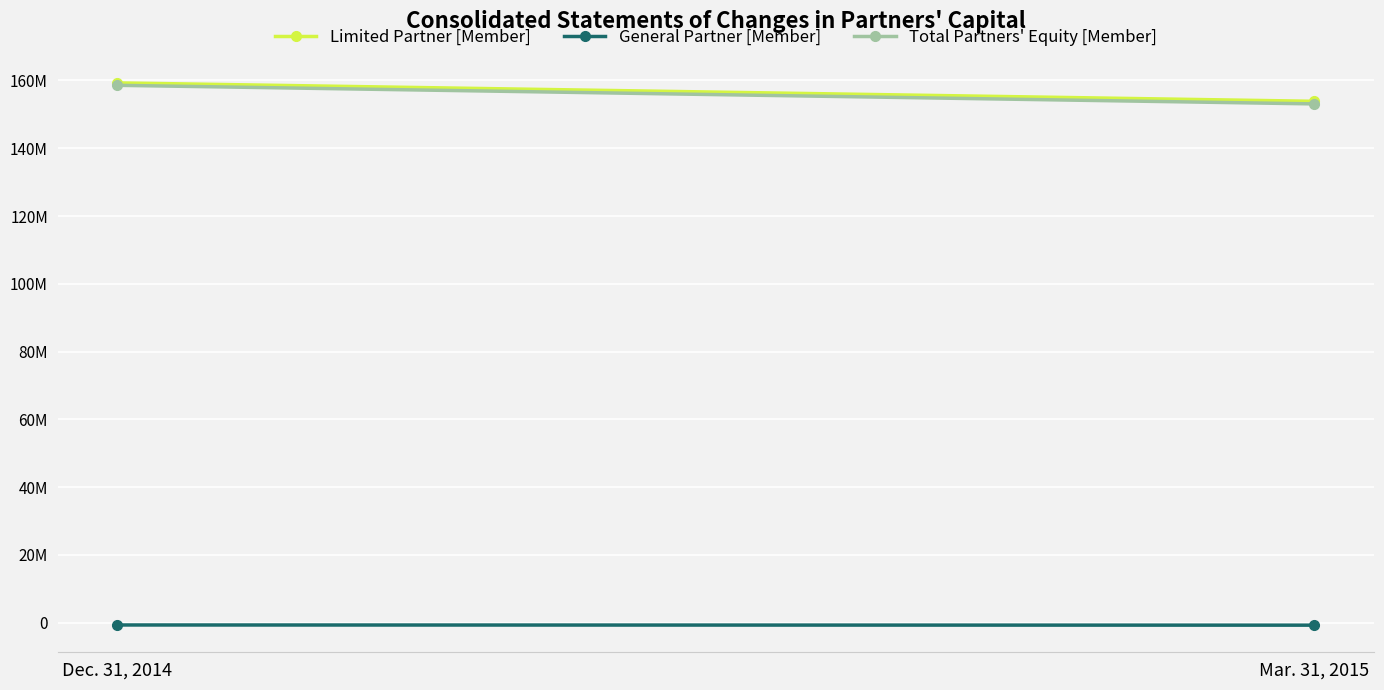

What is the average value of the General Partner [Member] series?

-741242